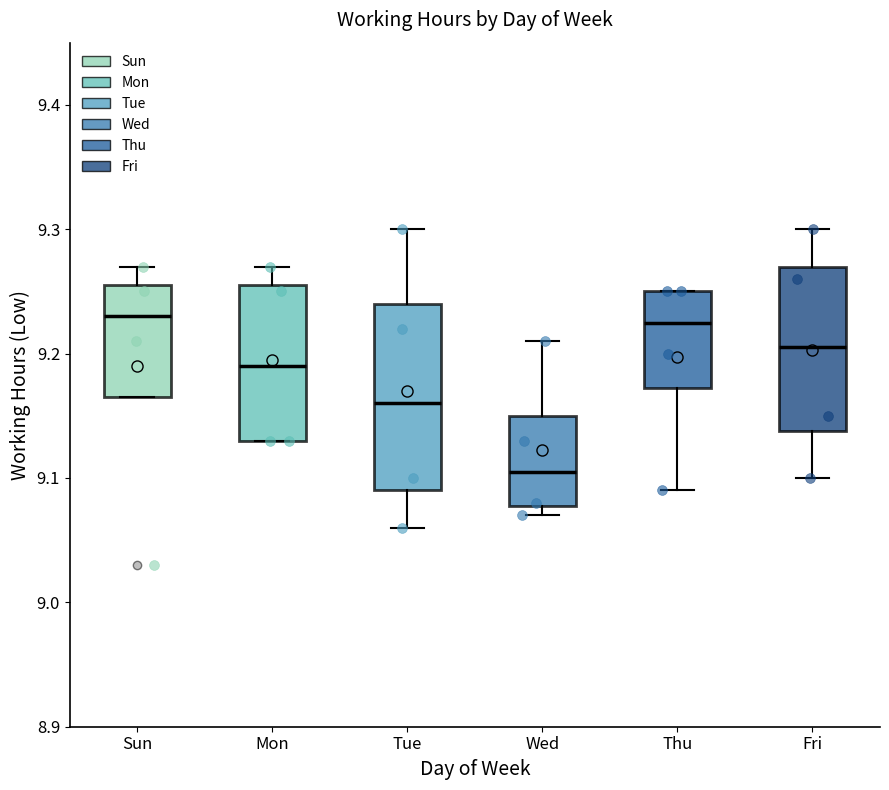

Which box's median line is the lowest?

Wed